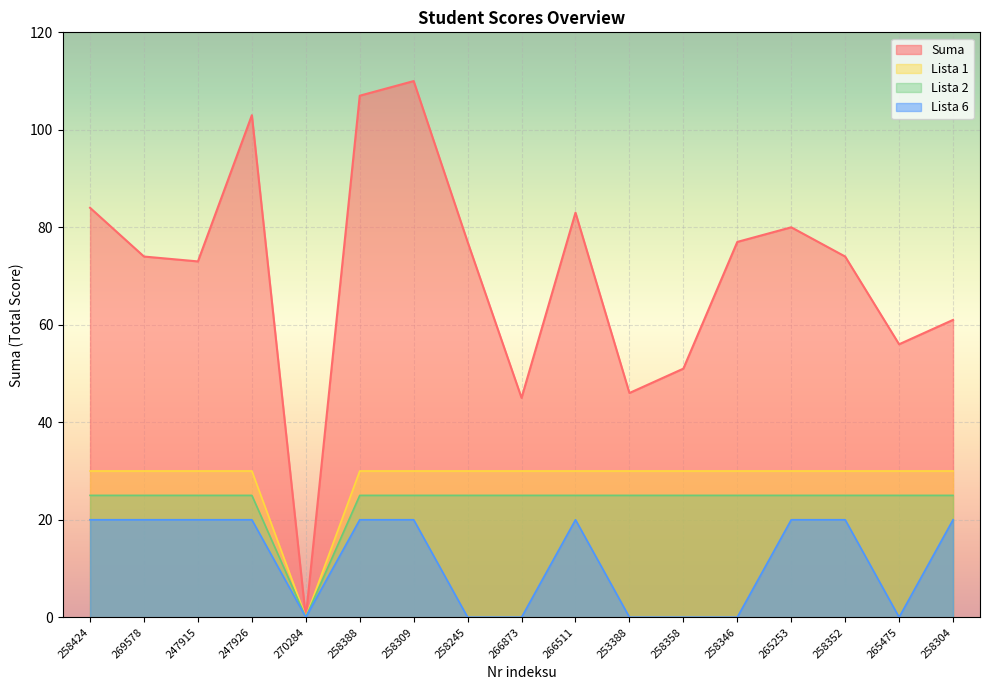

What is the sum of the Lista 1 values at 253388 and 266511?

60